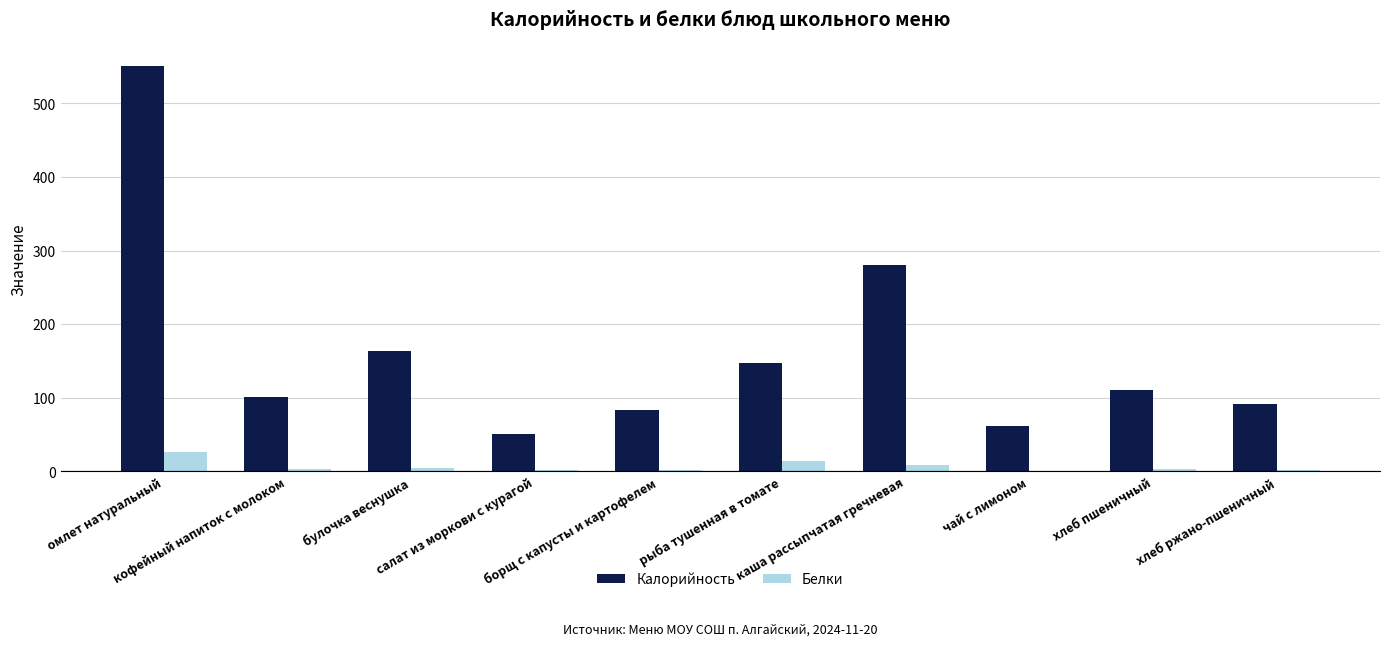

Which series has the largest total across all categories?

Калорийность